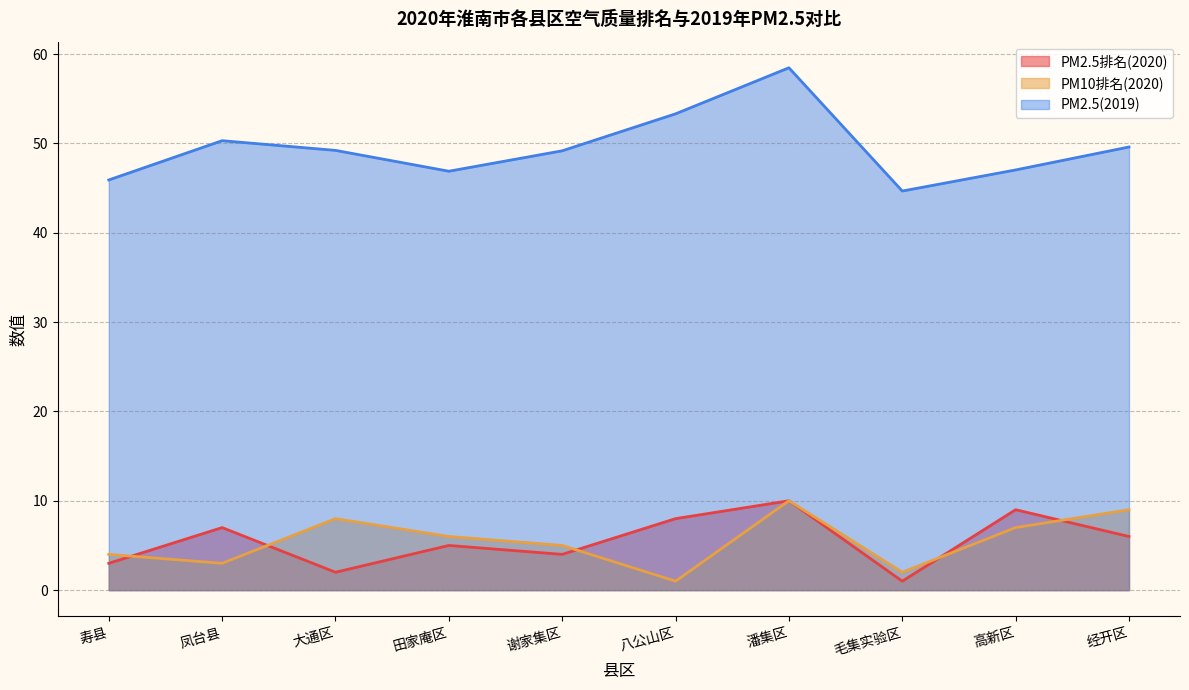

Where does the PM2.5排名(2020) series first go above 6?

凤台县